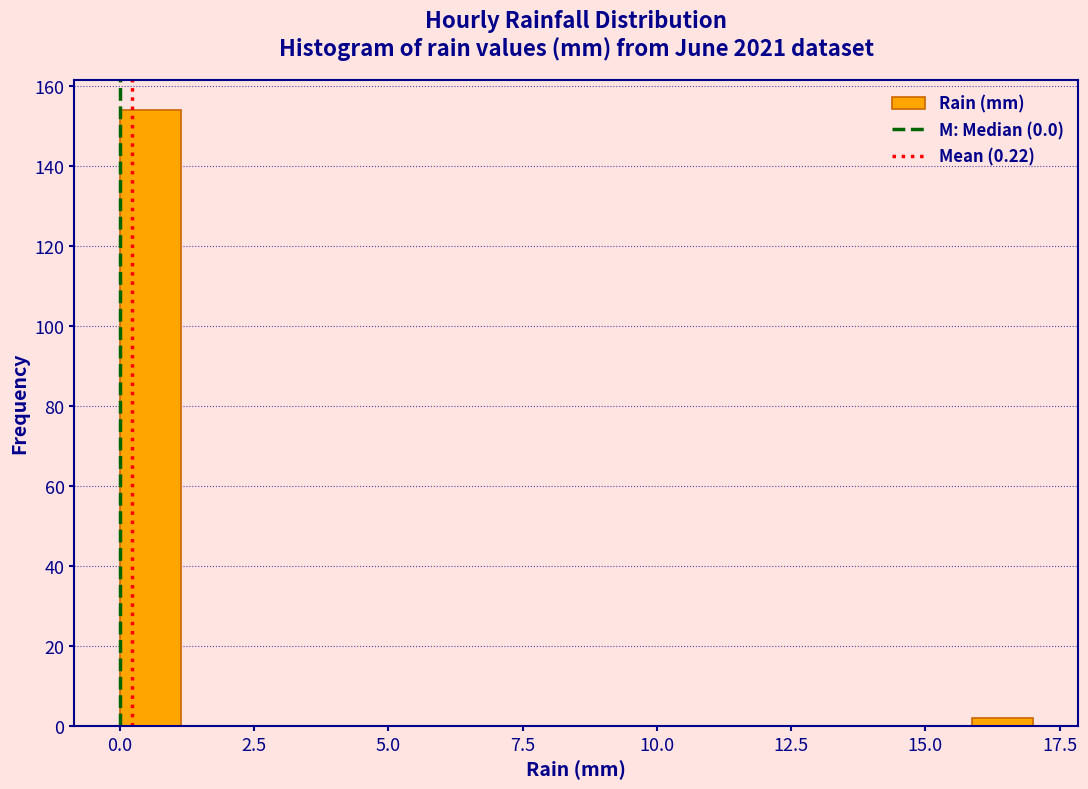

Read against the x-axis, roughly where is the centre of the tallest bar?

0.5